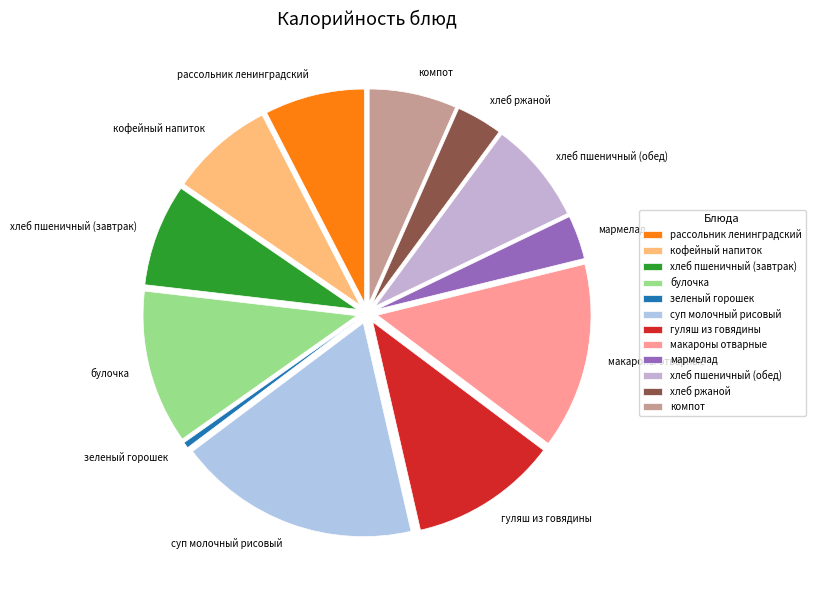

Approximately how many times larger is the value at мармелад compared to гуляш из говядины?

0.3